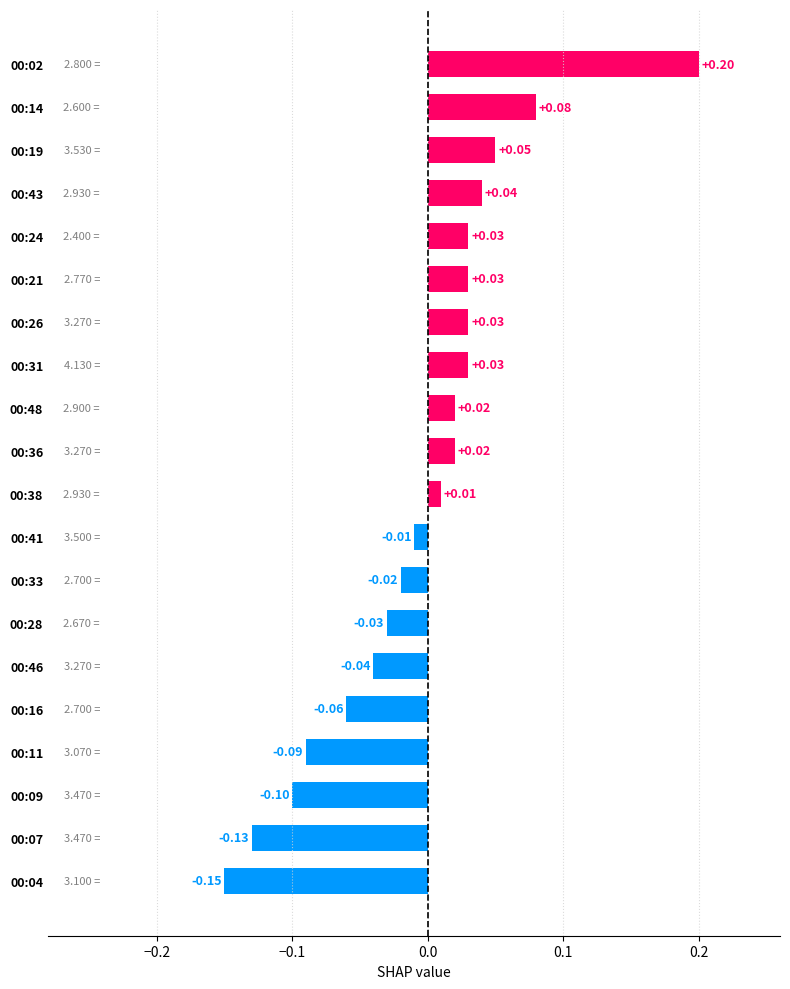

How many categories are shown in the chart?

20